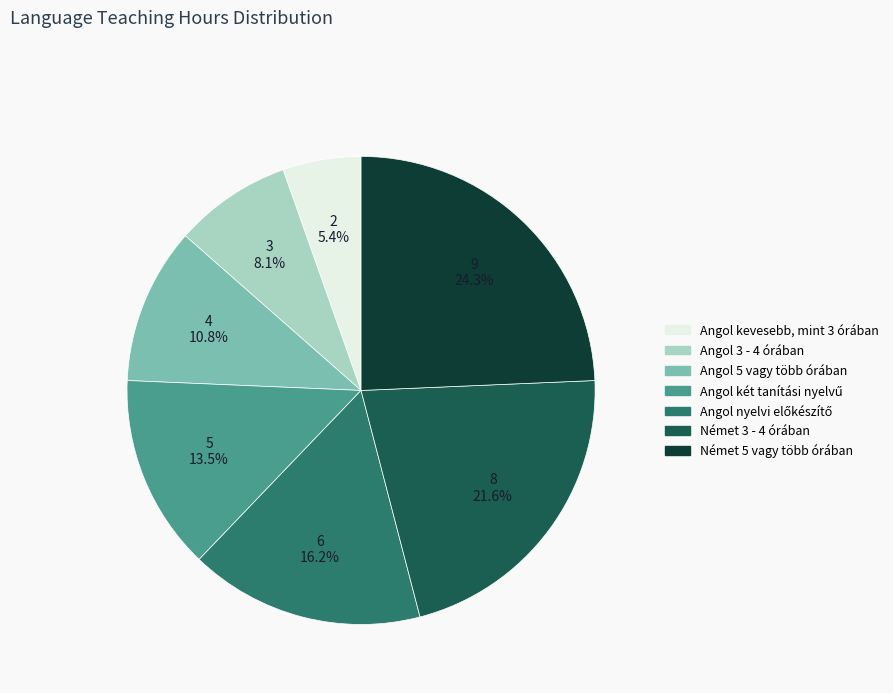

The Angol 3 - 4 órában slice represents 1% of the pie. True or false?

False